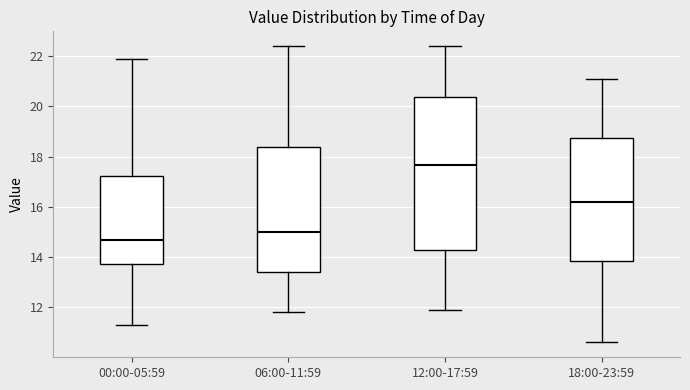

Reading left to right, transcribe this box plot: for each box, give where its median line is, the range the box spans, and where its two whiskers end, as read against the y-axis. The values are not printed on the chart, so give them approximately, as read against the axis.

00:00-05:59: median 14.8, box 13.8 to 17.2, whiskers 11.4 to 22.0
06:00-11:59: median 15.0, box 13.4 to 18.4, whiskers 11.8 to 22.4
12:00-17:59: median 17.6, box 14.2 to 20.4, whiskers 12.0 to 22.4
18:00-23:59: median 16.2, box 13.8 to 18.8, whiskers 10.6 to 21.2